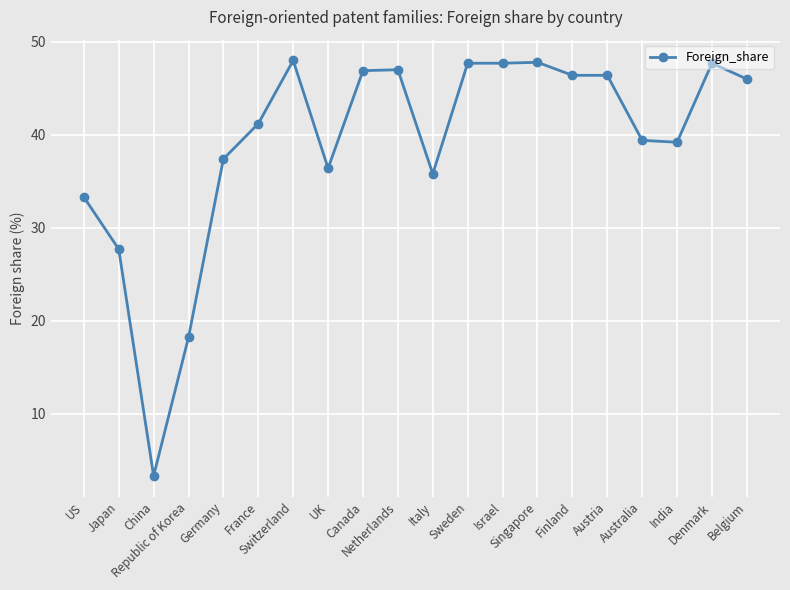

What is the change in value from China to Israel?

+44.4